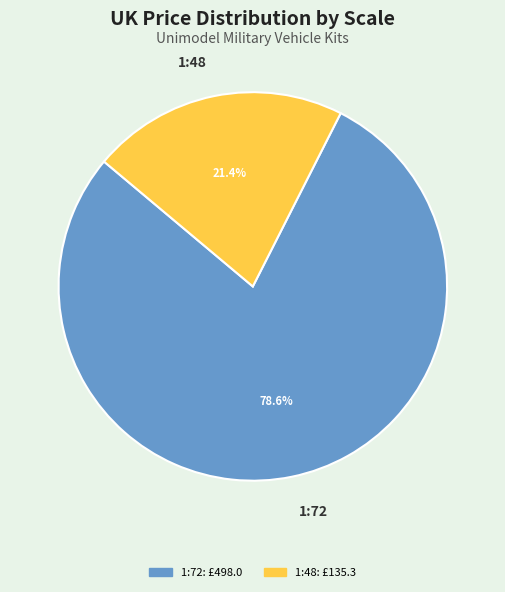

To the nearest percent, what is the average slice percentage?

50%